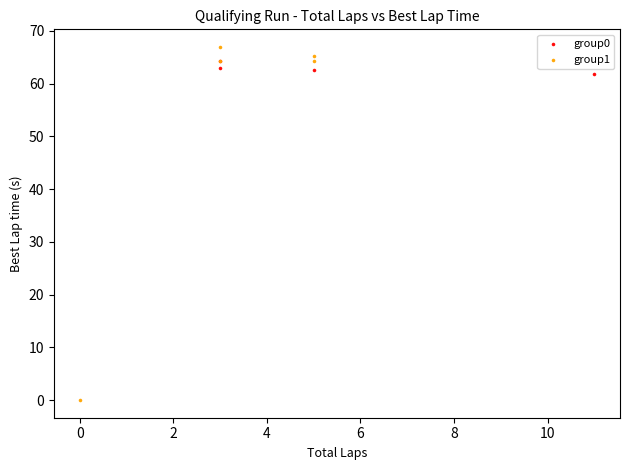

What are all the series names shown in the legend?

group0, group1